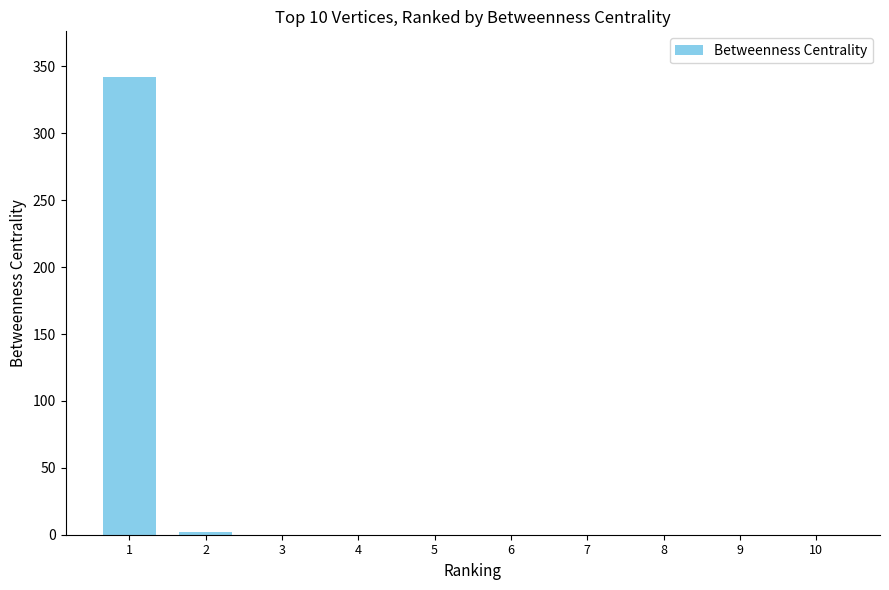

Reading left to right, list all the values displayed in this chart.

1=342	2=2	3=0	4=0	5=0	6=0	7=0	8=0	9=0	10=0